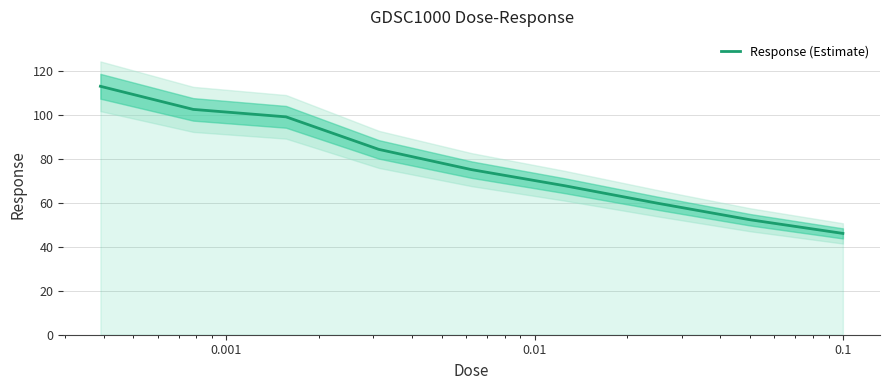

Reading right to left, extract all data points from this chart.

46.1	52.3	59.9	67.9	75.2	84.4	99.2	102.6	113.1